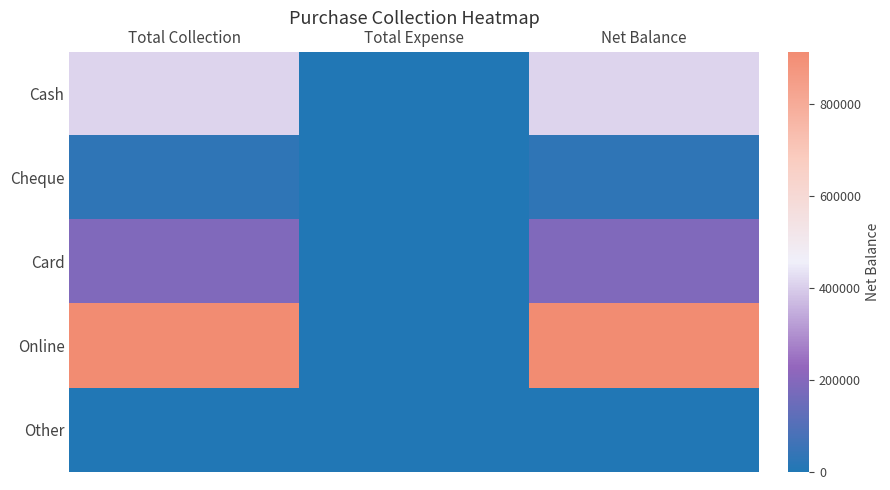

Reading left to right, what are all the values shown in this chart?

Cash: Total Collection=412800	Total Expense=0	Net Balance=412800
Cheque: Total Collection=30000	Total Expense=0	Net Balance=30000
Card: Total Collection=190000	Total Expense=0	Net Balance=190000
Online: Total Collection=913250	Total Expense=0	Net Balance=913250
Other: Total Collection=0	Total Expense=0	Net Balance=0